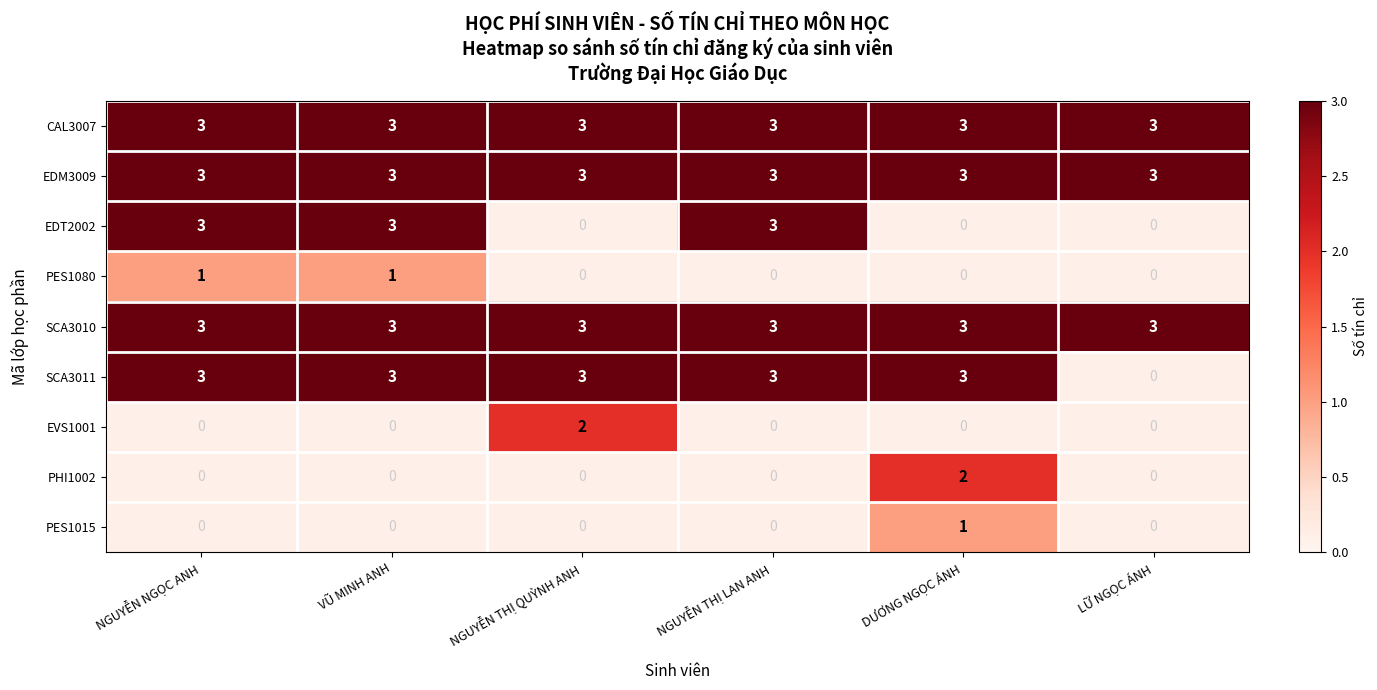

Is it true that CAL3007 equals 5 at NGUYỄN THỊ QUỲNH ANH?

False